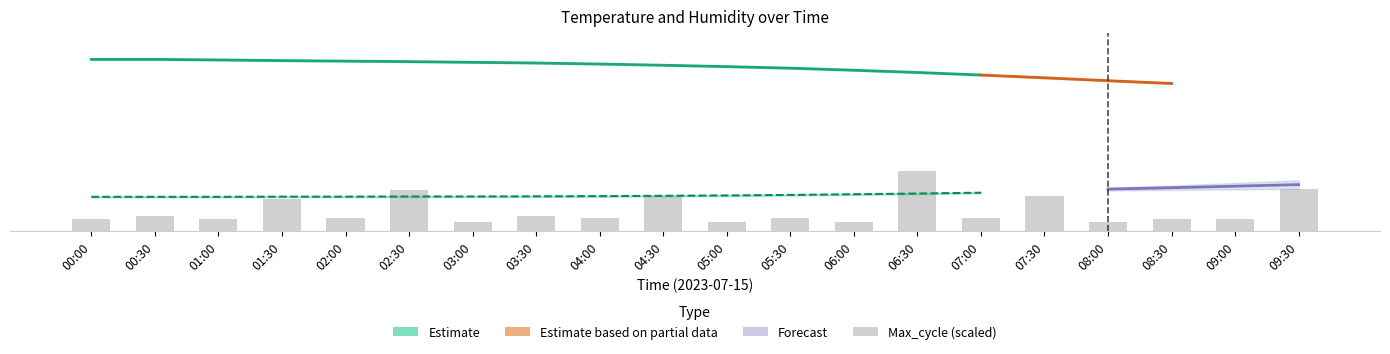

Read the value at 04:00.

7.3